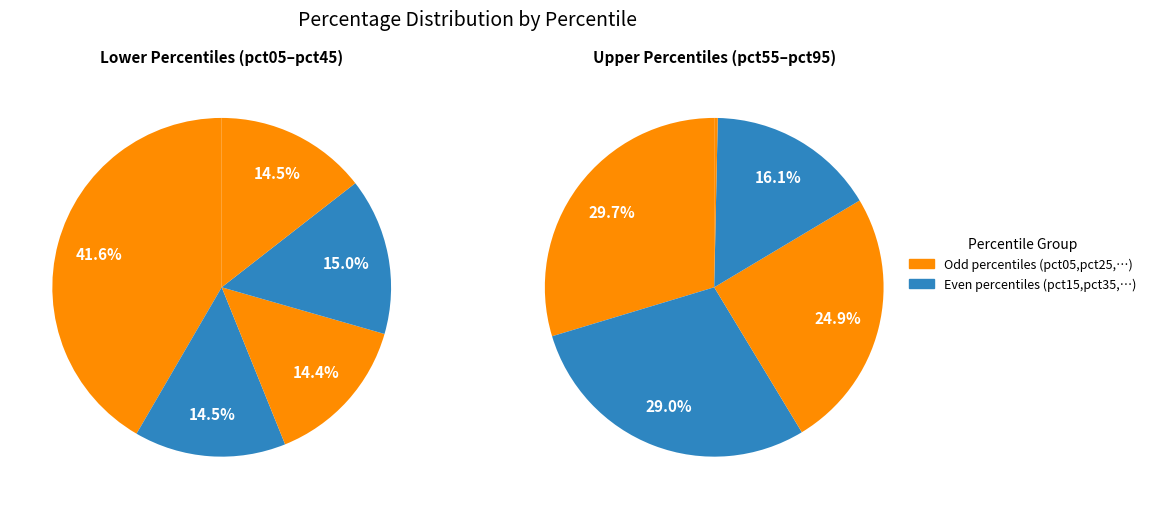

To the nearest percent, what is the combined percentage of pct15 and pct75?

18%